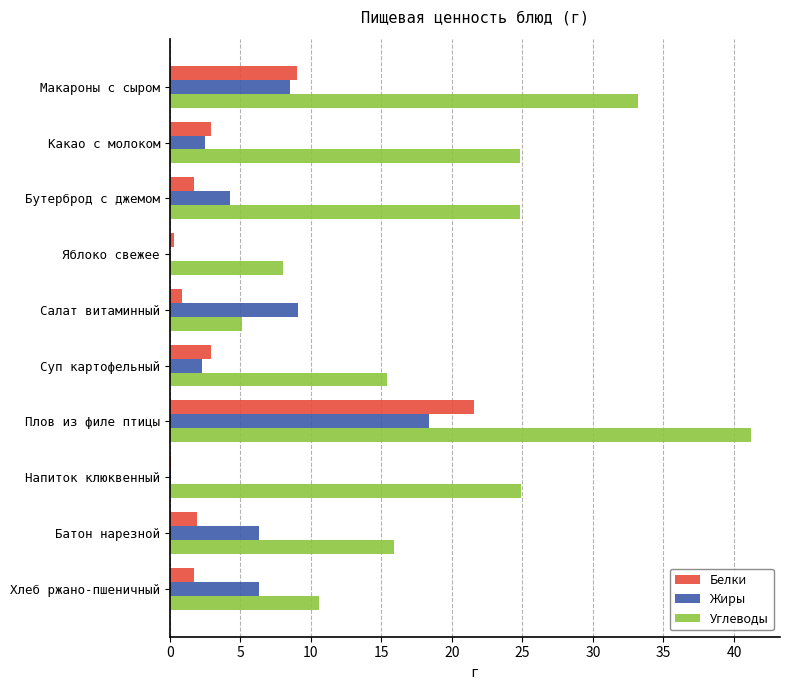

The value of Жиры at Какао с молоком is 2.5. True or false?

True